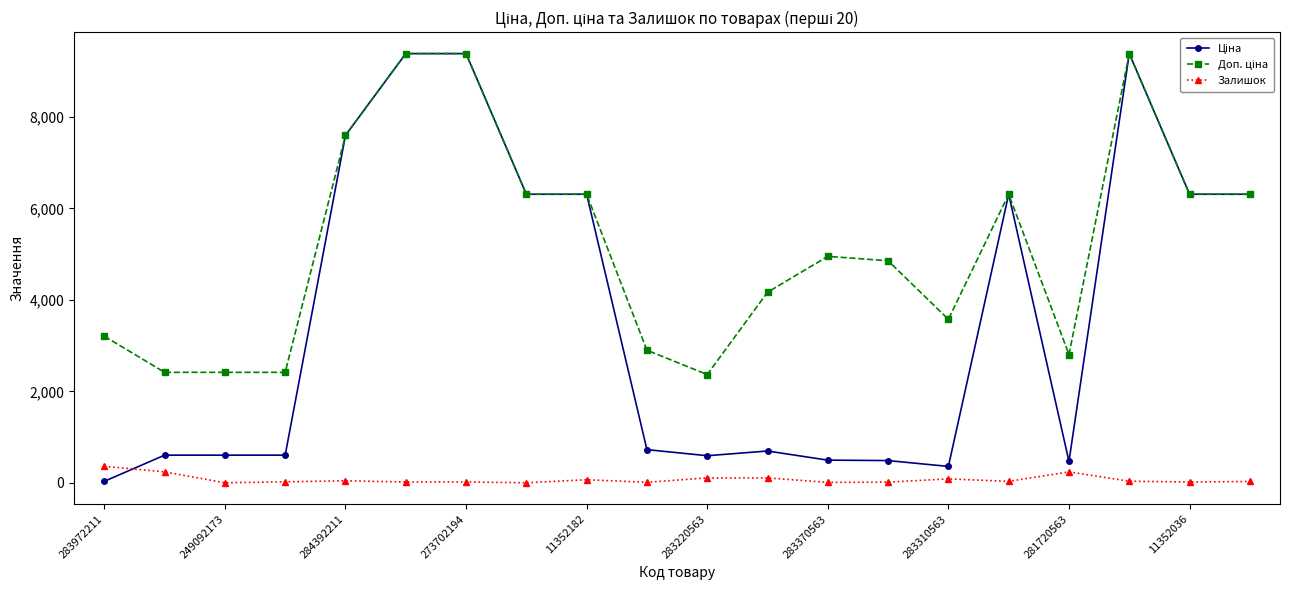

How many distinct data groups are displayed?

3